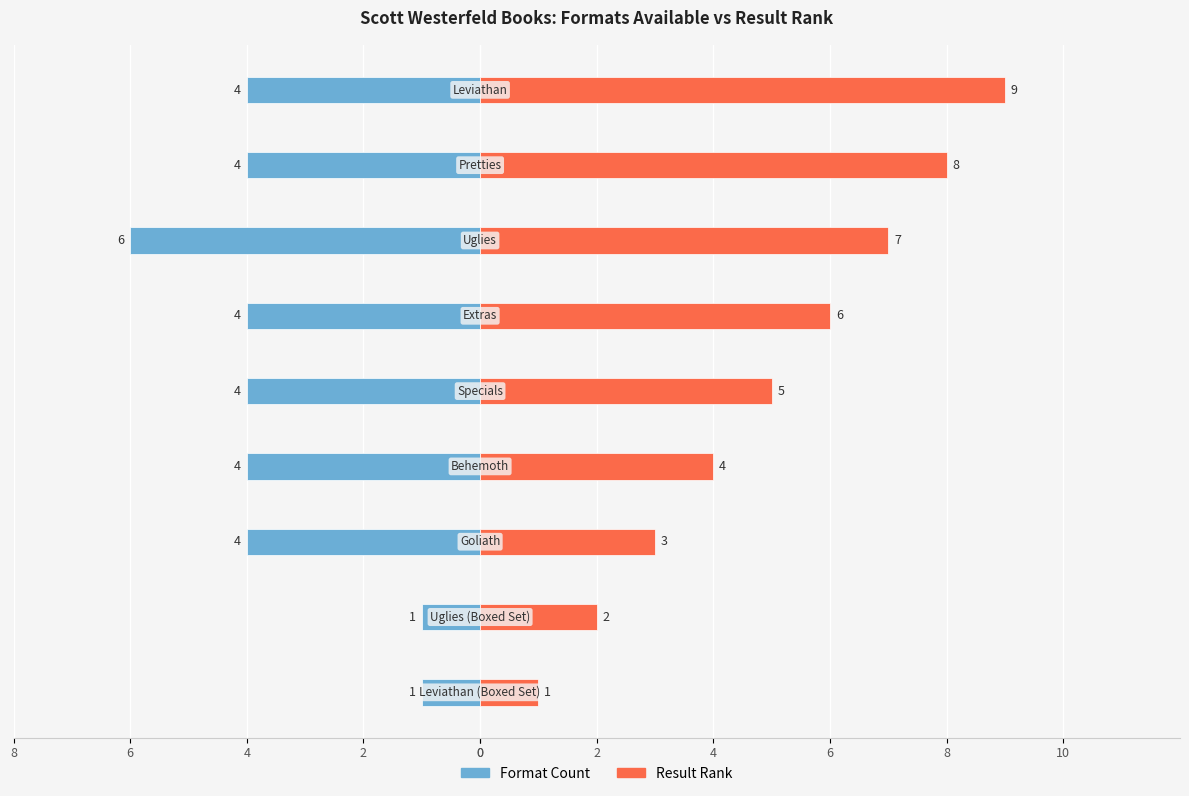

Are the bars grouped side by side (vs. stacked)?

Yes